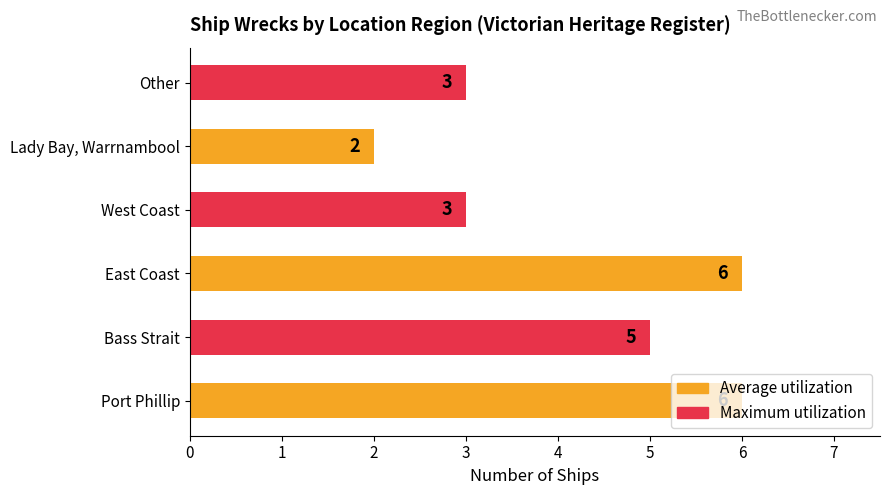

What is the difference between the maximum and minimum values?

4